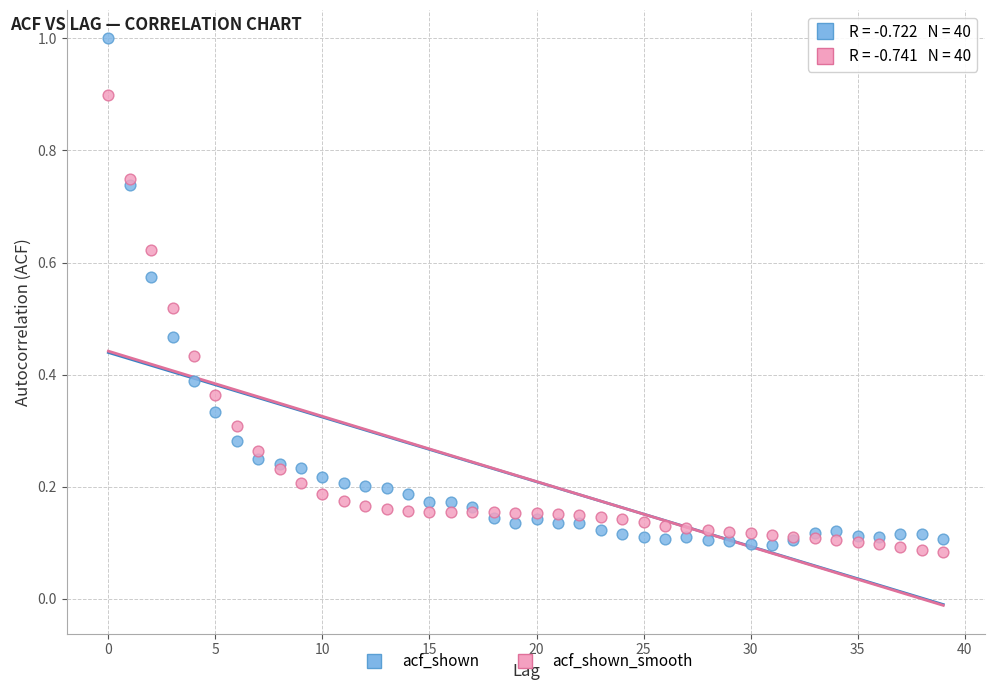

Which series reaches the maximum Y coordinate?

acf_shown